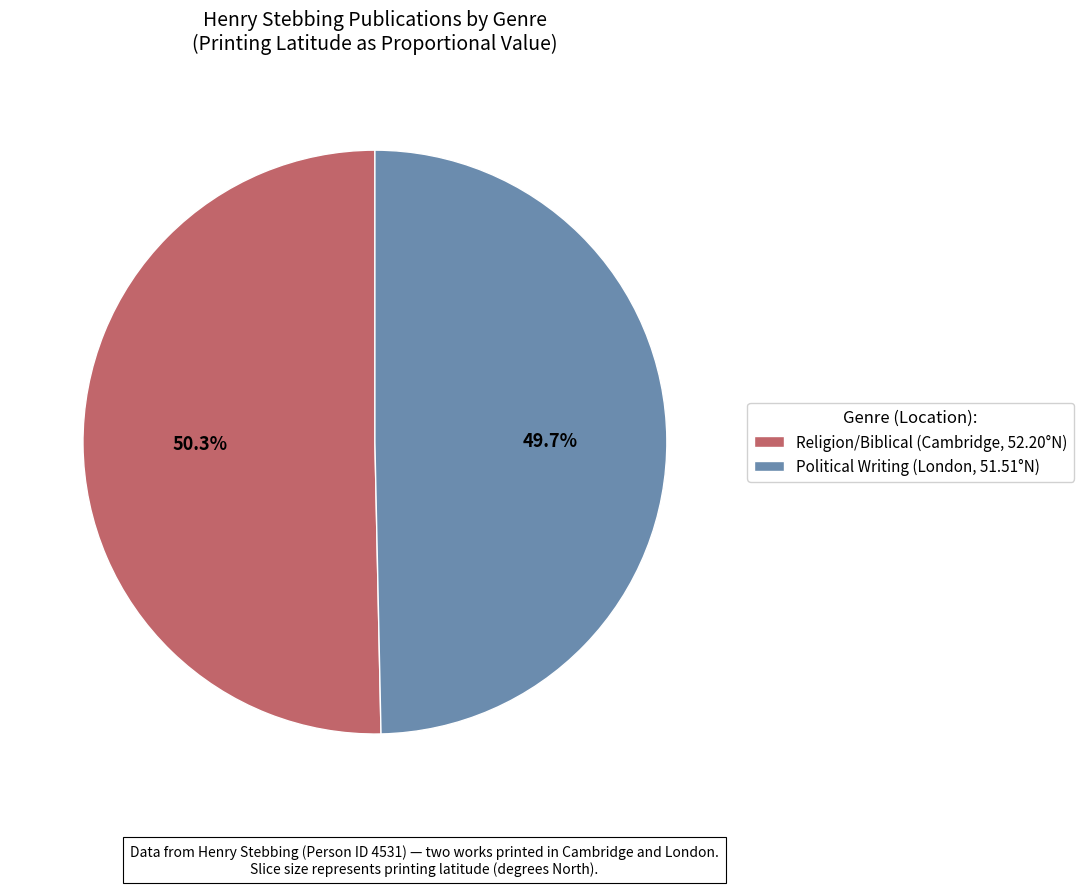

Which has a higher value, Religion/Biblical (Cambridge, 52.20°N) or Political Writing (London, 51.51°N)?

Religion/Biblical (Cambridge, 52.20°N)